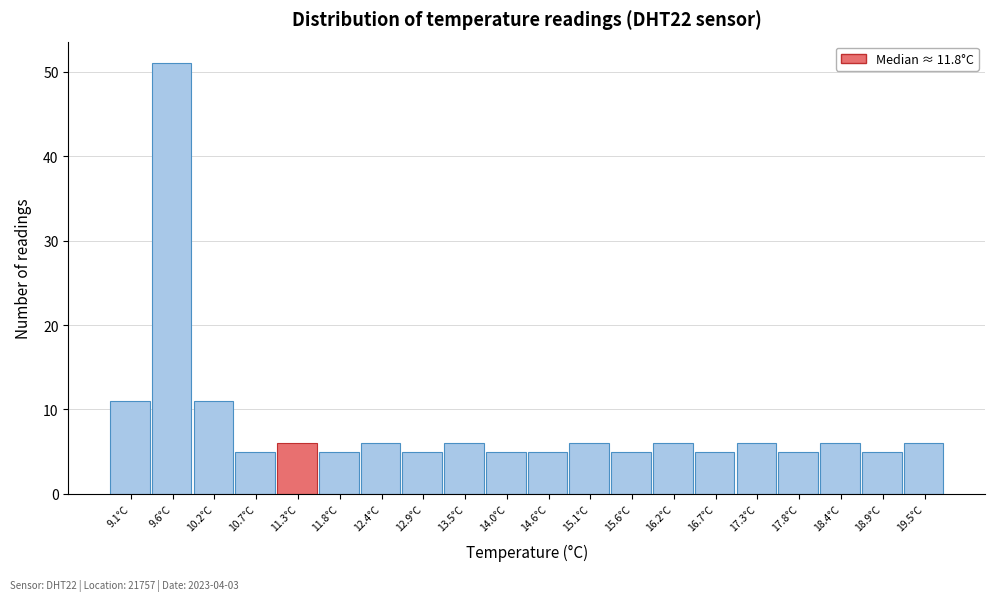

Reading left to right, what are all the values shown in this chart?

11	51	11	5	6	5	6	5	6	5	5	6	5	6	5	6	5	6	5	6